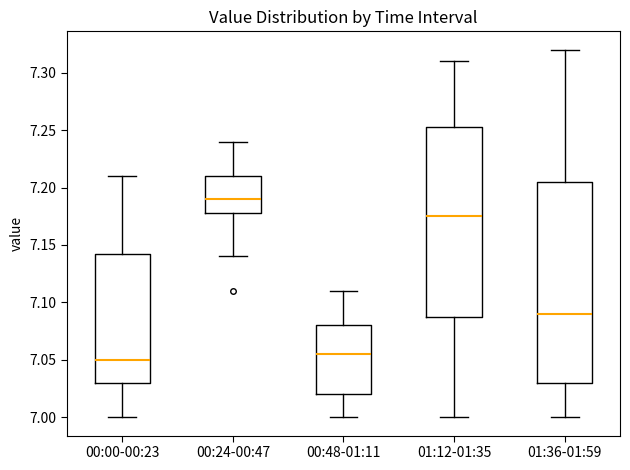

Comparing the boxes themselves (not the whiskers), which one is the tallest?

01:36-01:59